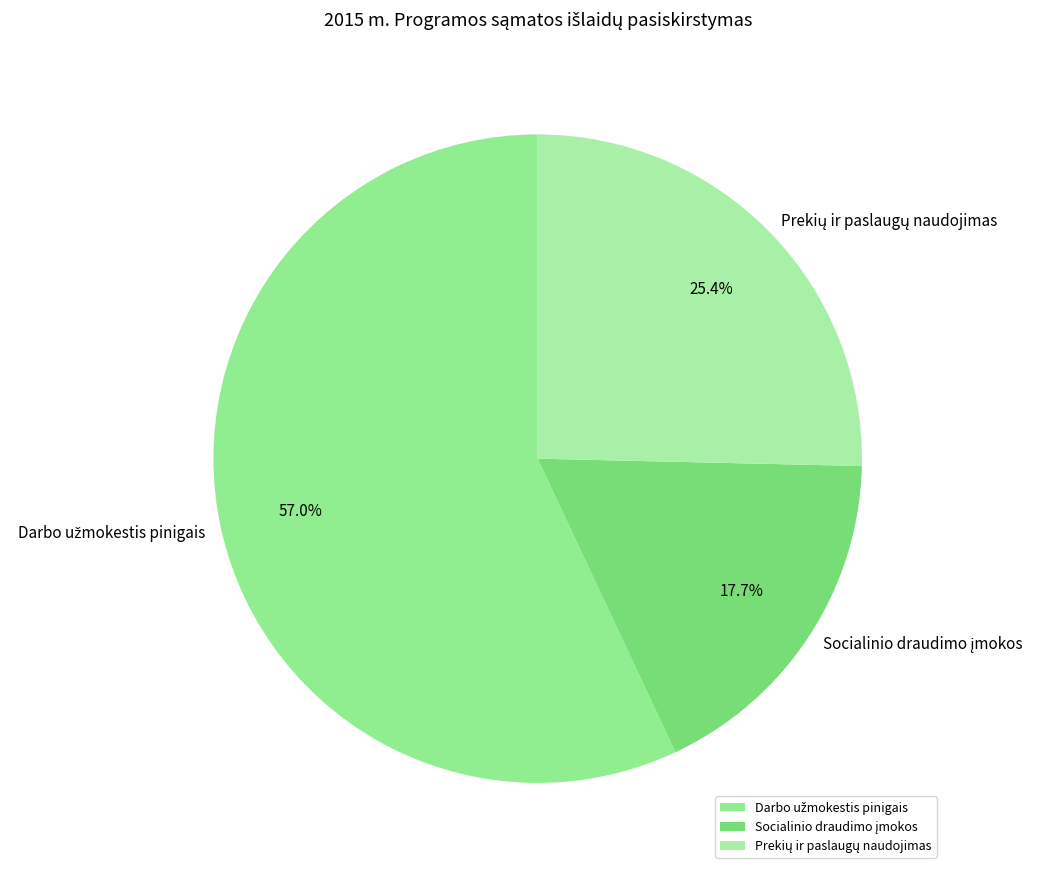

How many slices are in this pie chart?

3